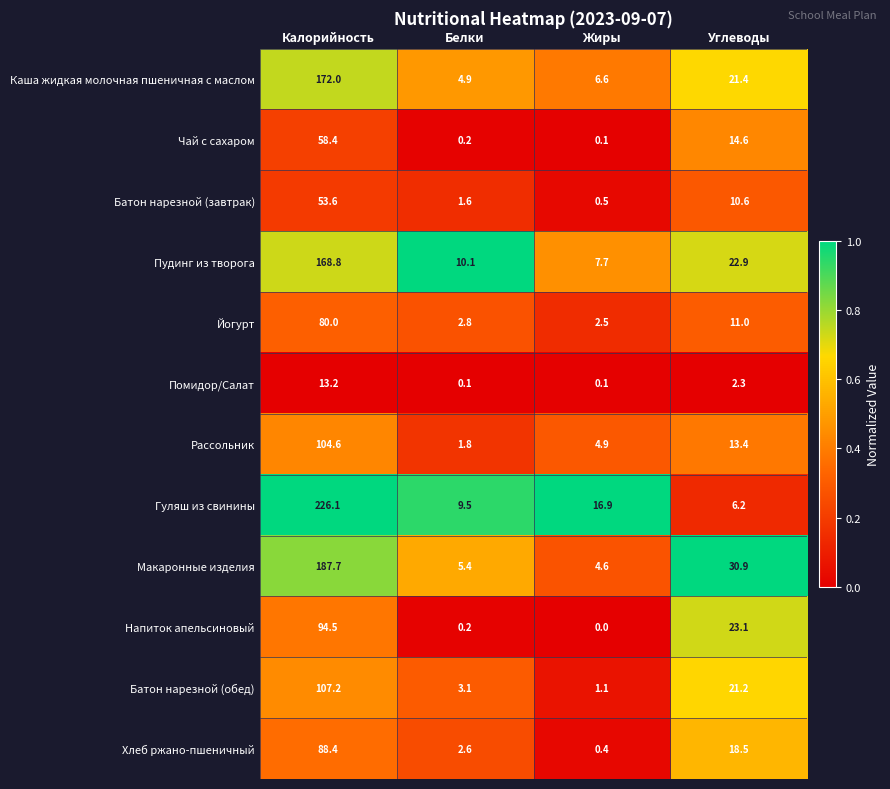

Which series has the widest spread of values?

Гуляш из свинины